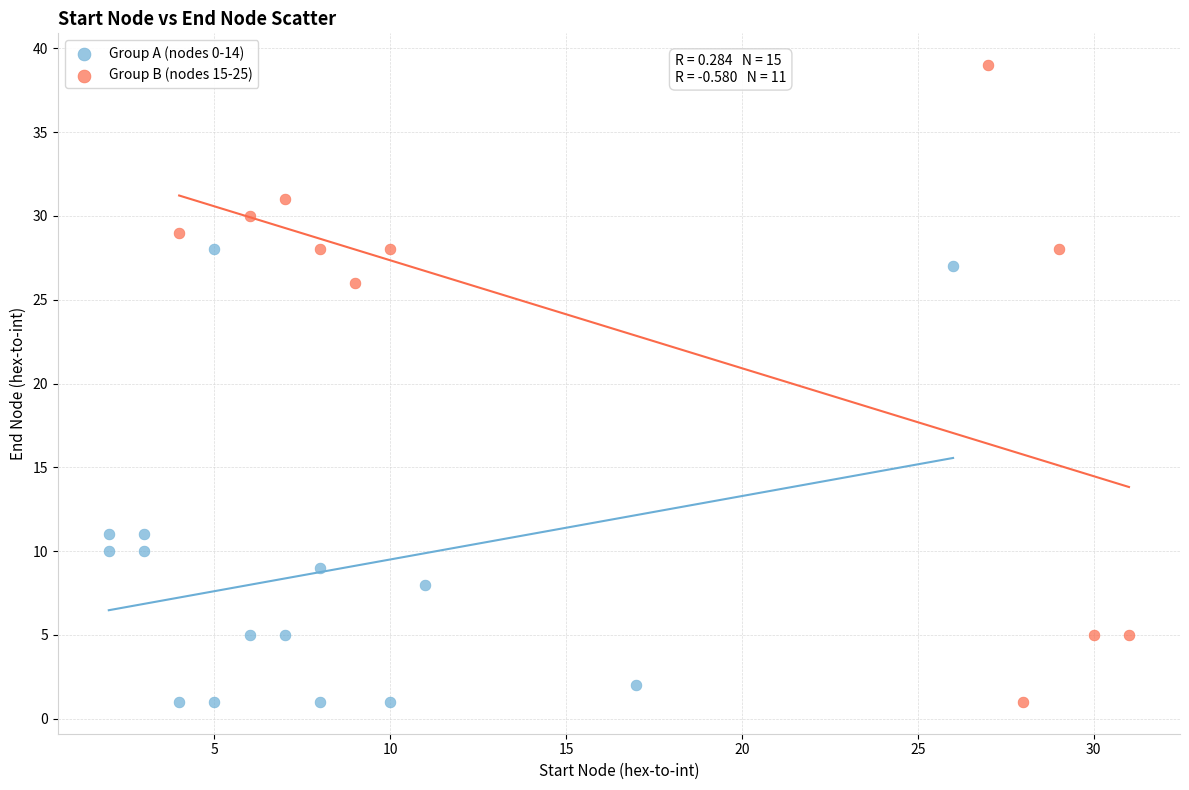

Which series has the largest Y range (max minus min)?

Group B (nodes 15-25)